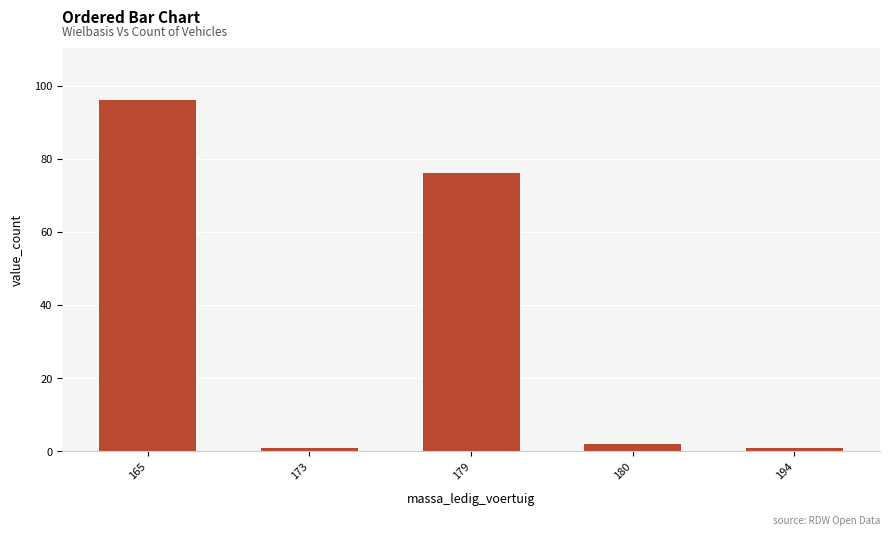

What is the difference between the values at 165 and 179?

20